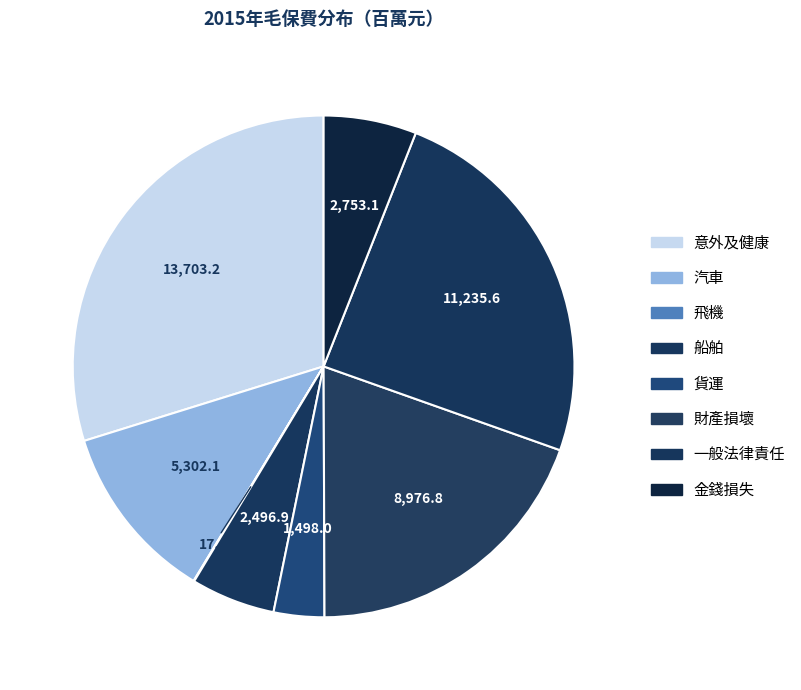

Combined, what portion of the pie is 一般法律責任 and 汽車?

36.0%